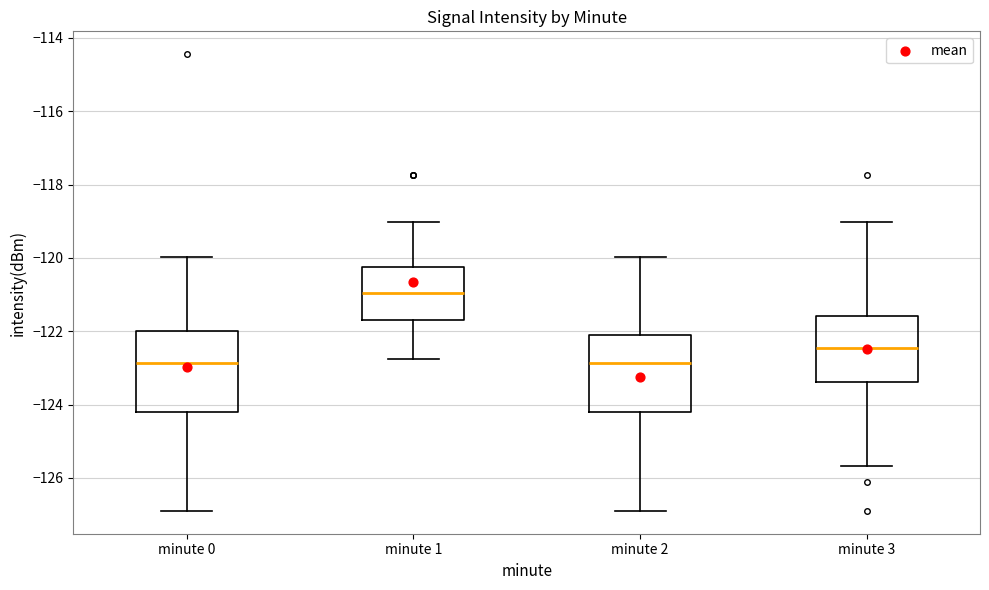

Reading left to right, read every box against the y-axis: the position of its median line, the range the box covers, and the ends of its whiskers. The values are not printed on the chart, so give them approximately, as read against the axis.

minute 0: median -122.8, box -124.2 to -122.0, whiskers -126.8 to -120.0
minute 1: median -121.0, box -121.8 to -120.2, whiskers -122.8 to -119.0
minute 2: median -122.8, box -124.2 to -122.2, whiskers -126.8 to -120.0
minute 3: median -122.4, box -123.4 to -121.6, whiskers -125.6 to -119.0